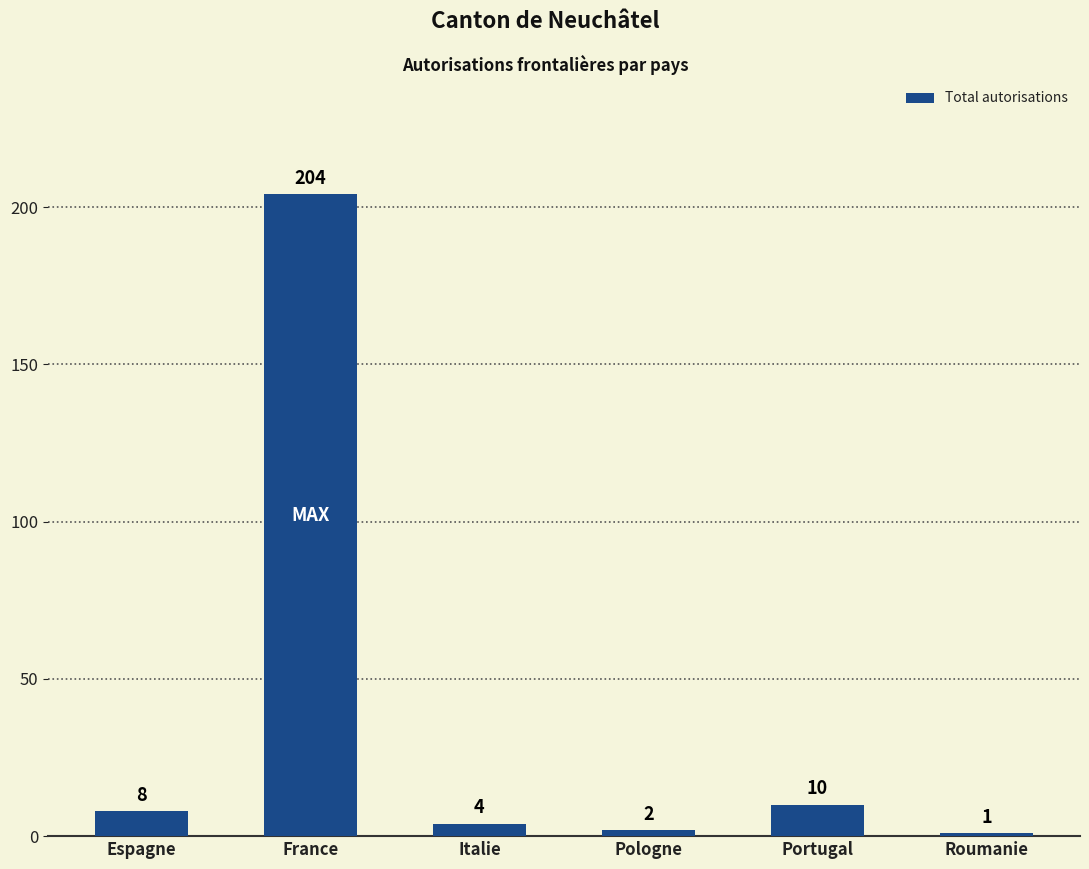

True or false: the data shows 8 at Espagne.

True